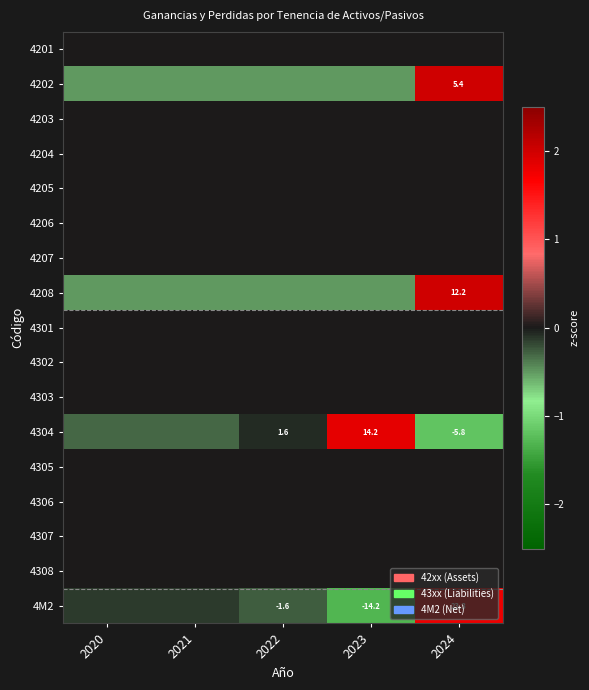

Rank the series by their maximum value, from lowest to highest.

4201, 4203, 4204, 4205, 4206, 4207, 4301, 4302, 4303, 4305, 4306, 4307, 4308, 4M2, 4304, 4202, 4208